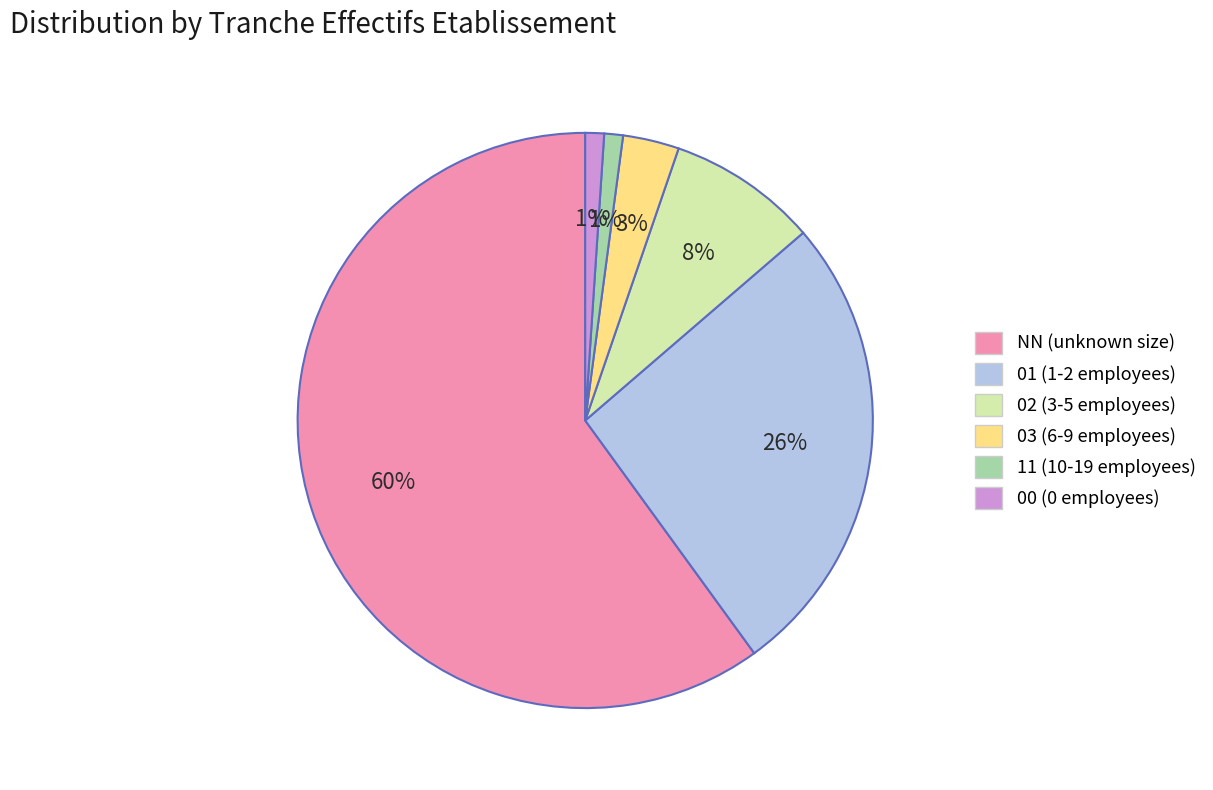

Which category accounts for the majority?

NN